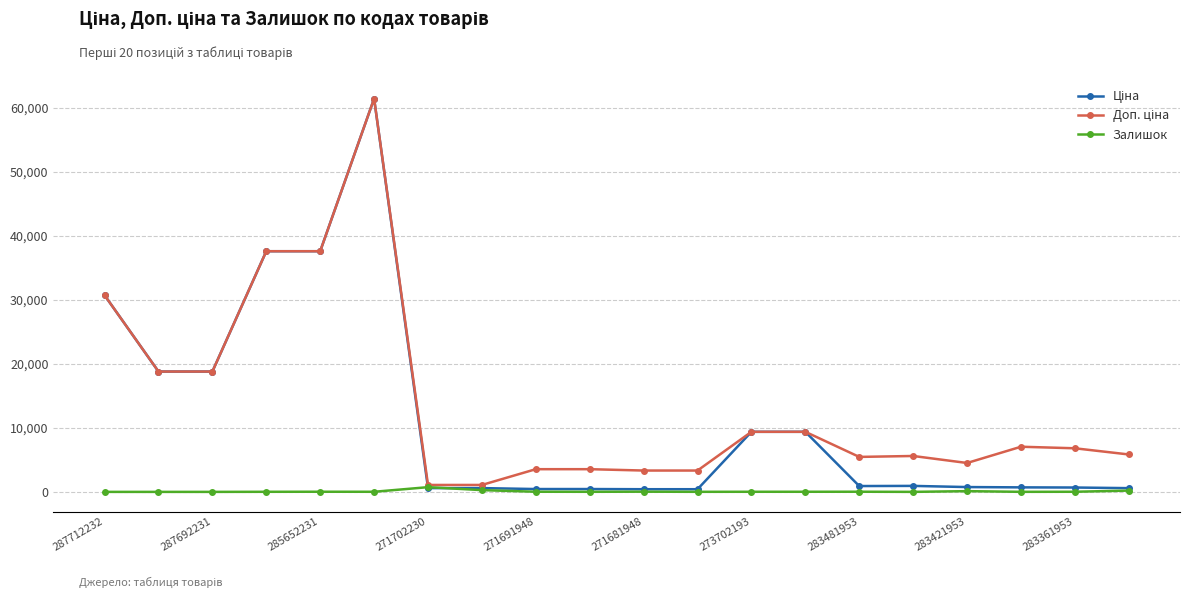

True or false: Залишок has more than 2 interior local peaks.

True